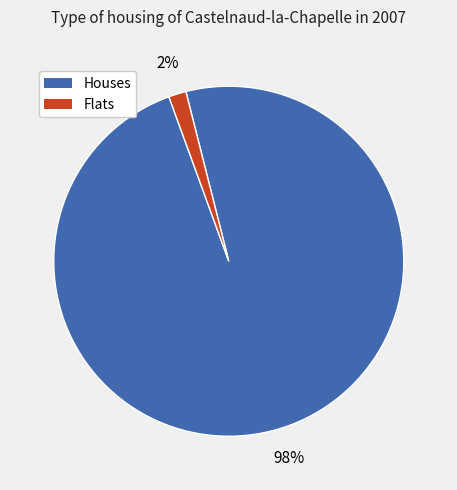

To the nearest percent, what is the average slice percentage?

50%